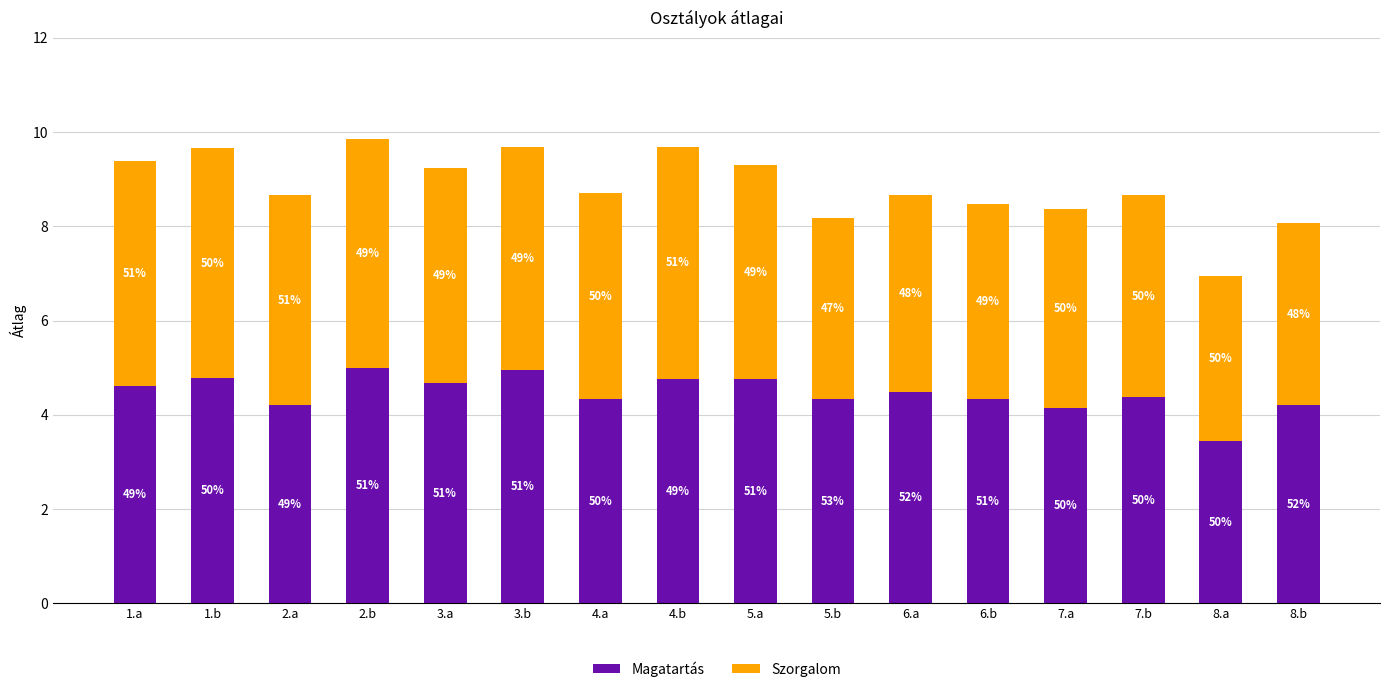

Are the bars grouped side by side (vs. stacked)?

No